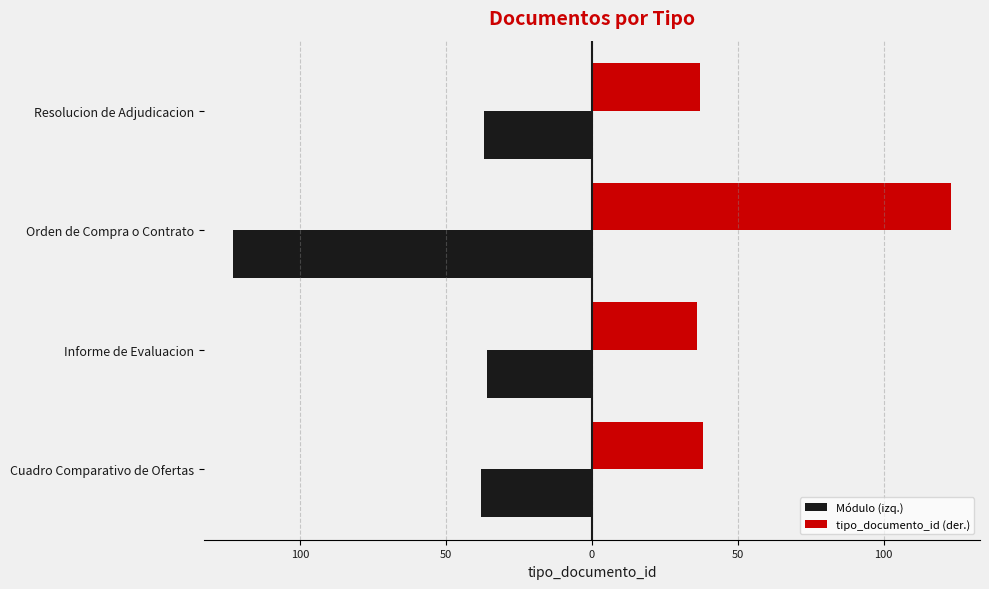

What are all the series names shown in the legend?

Módulo (izq.), tipo_documento_id (der.)